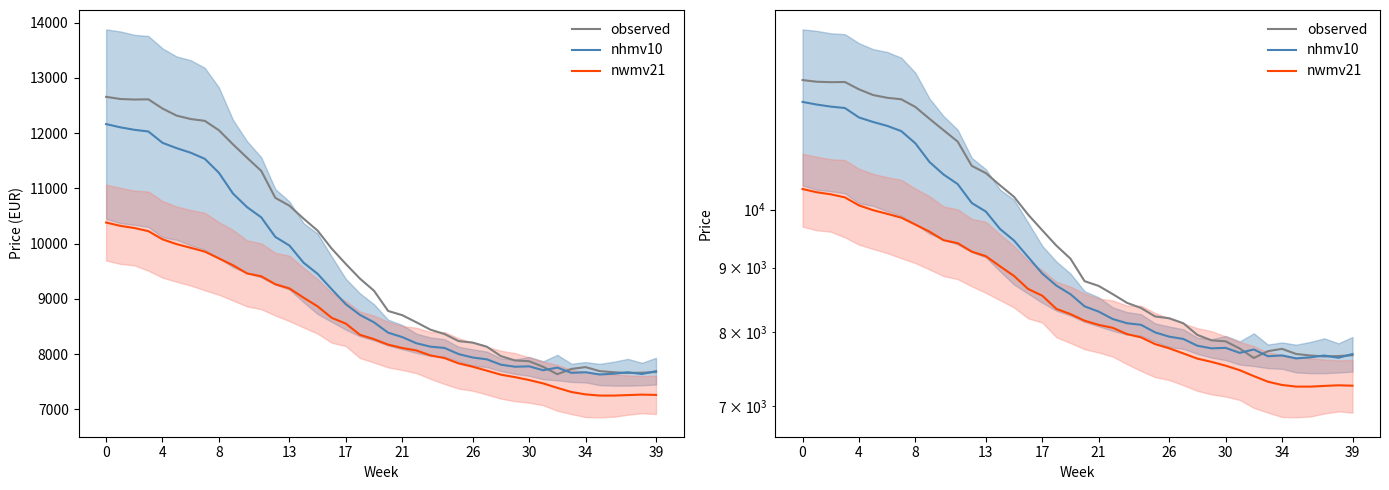

Which has a higher value, 13 or 17?

13